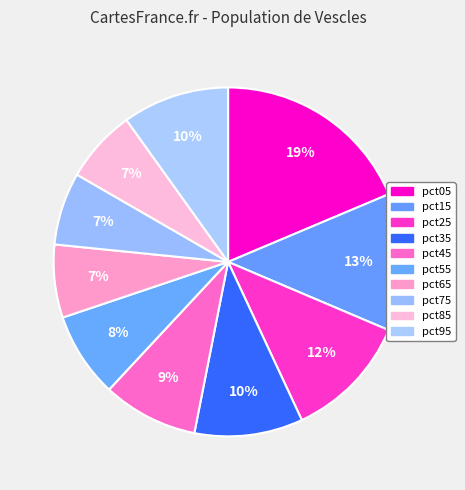

To the nearest percent, what is the difference between the pct15 and pct35 slice percentages?

3%